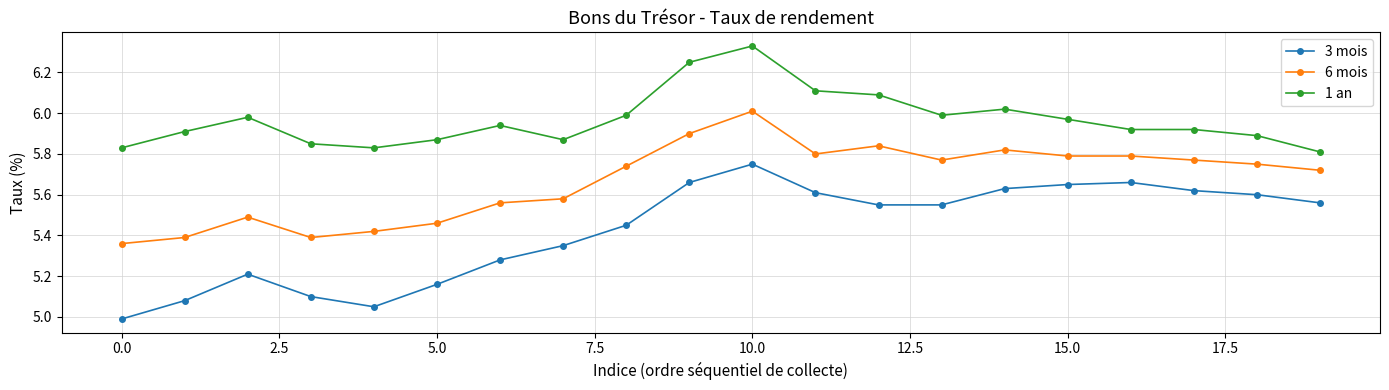

List the series in order of their overall mean, lowest first.

3 mois, 6 mois, 1 an